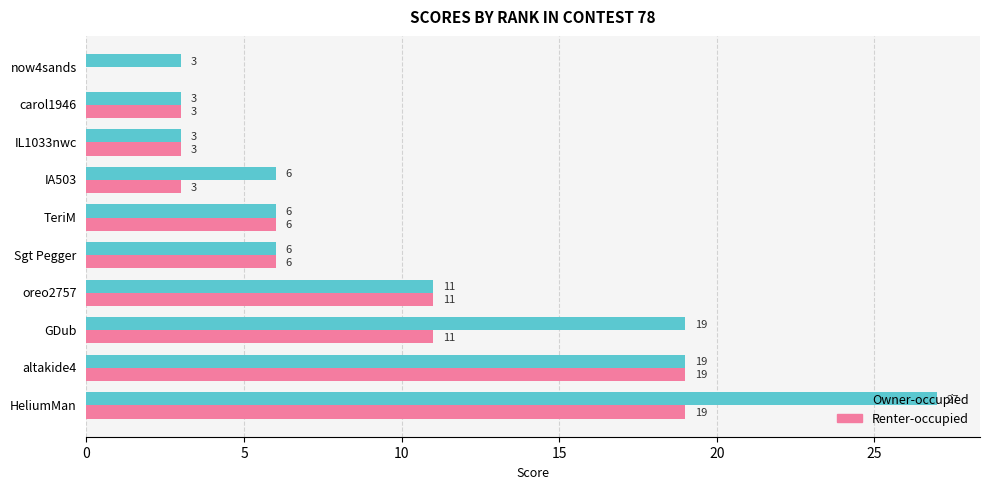

How many series are shown in this chart?

2